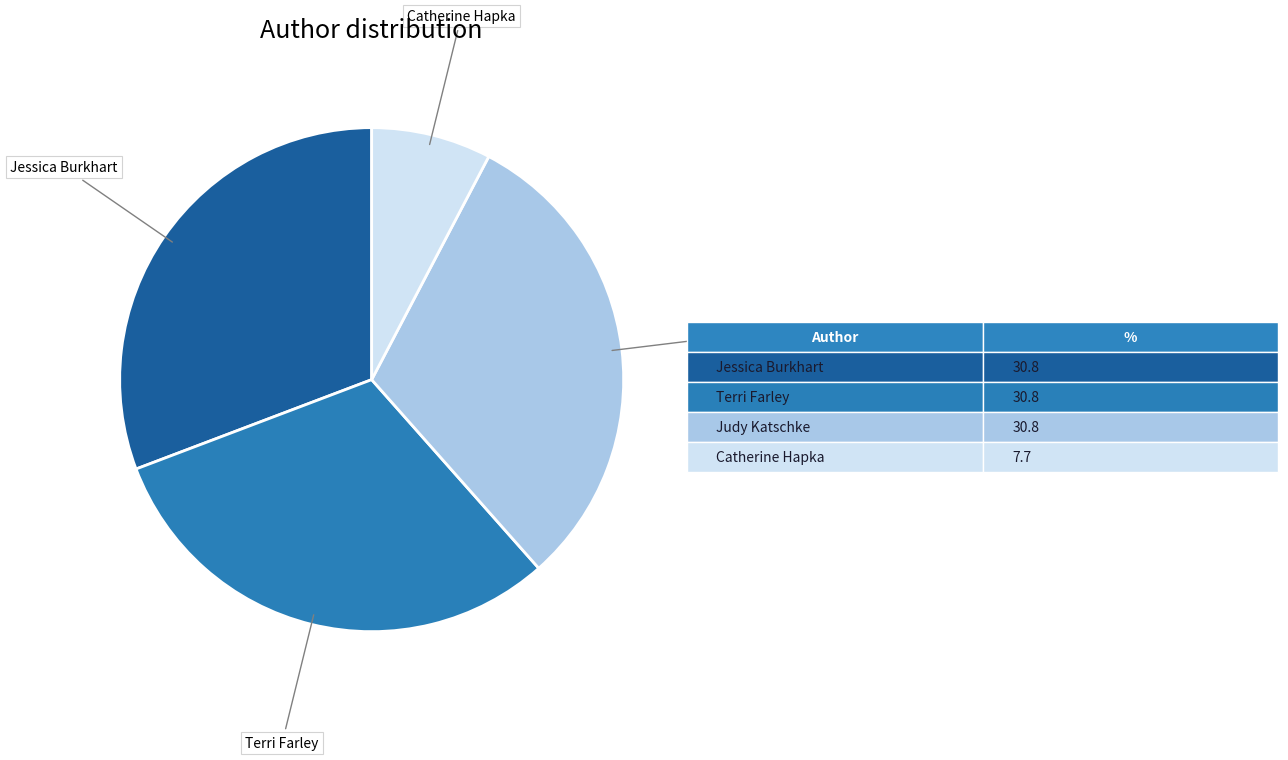

How many segments does this pie chart have?

4